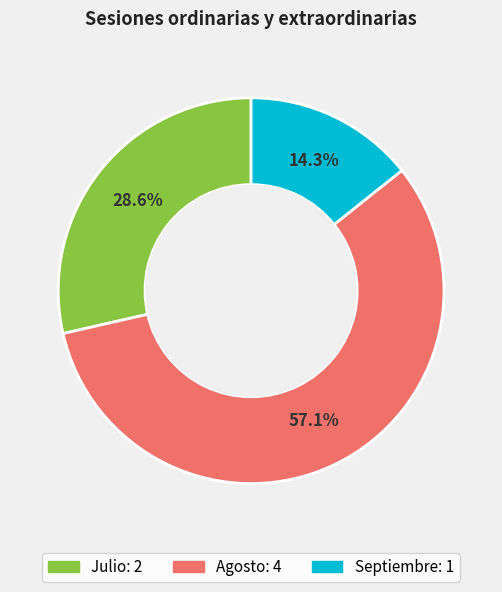

Is there a majority slice in this chart?

Yes